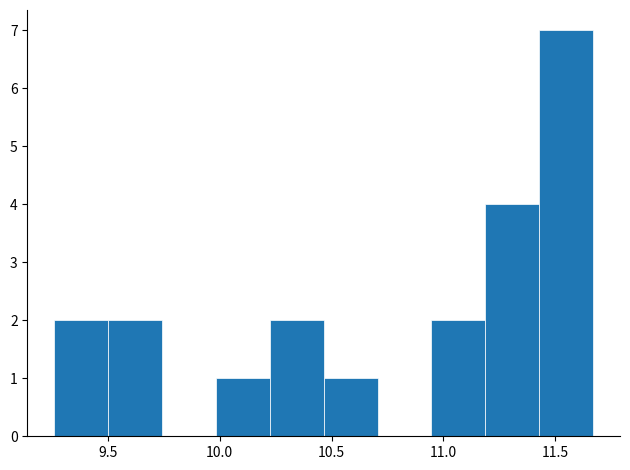

Reading left to right, list every bar in this chart as the range it spans on the x-axis followed by its height. Neither the bar edges nor the heights are printed on the chart, so give them approximately, as read against the axes.

9.25 to 9.50: 2
9.50 to 9.75: 2
9.75 to 10.00: 0
10.00 to 10.20: 1
10.20 to 10.45: 2
10.45 to 10.70: 1
10.70 to 10.95: 0
10.95 to 11.20: 2
11.20 to 11.45: 4
11.45 to 11.65: 7